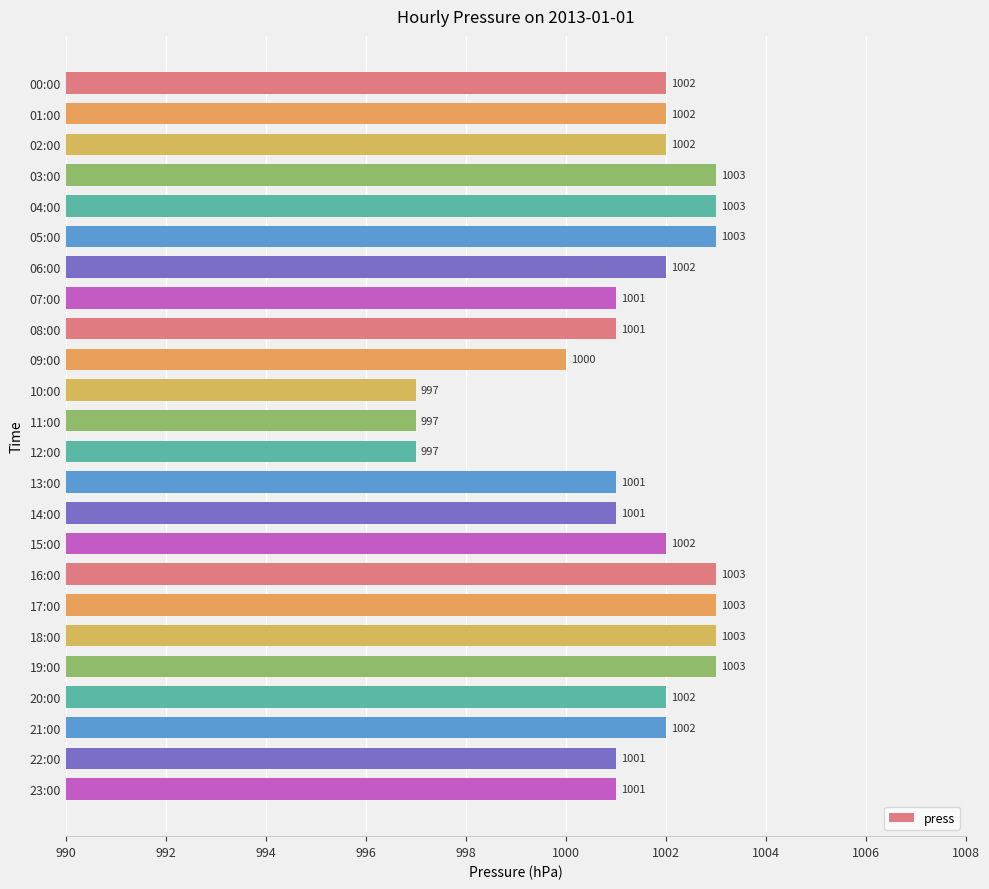

How many categories are shown in the chart?

24